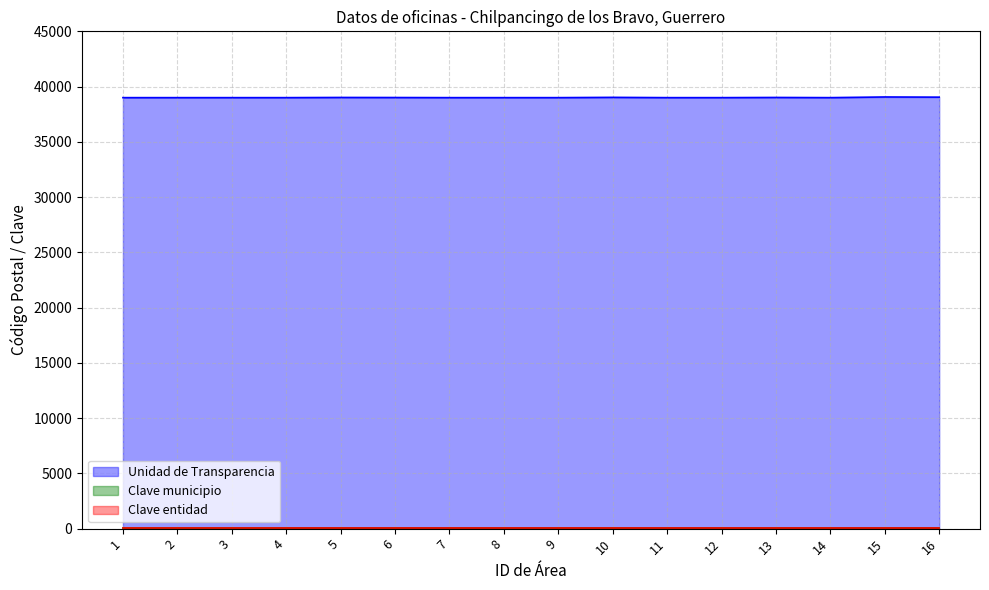

Reading left to right, what are all the values shown in this chart?

Unidad de Transparencia: 1=39000	2=39000	3=39000	4=39000	5=39016	6=39010	7=39000	8=39000	9=39000	10=39025	11=39000	12=39000	13=39016	14=39000	15=39060	16=39044
Clave municipio: 1=29	2=29	3=29	4=29	5=29	6=29	7=29	8=29	9=29	10=29	11=29	12=29	13=29	14=29	15=29	16=29
Clave entidad: 1=12	2=12	3=12	4=12	5=12	6=12	7=12	8=12	9=12	10=12	11=12	12=12	13=12	14=12	15=12	16=12